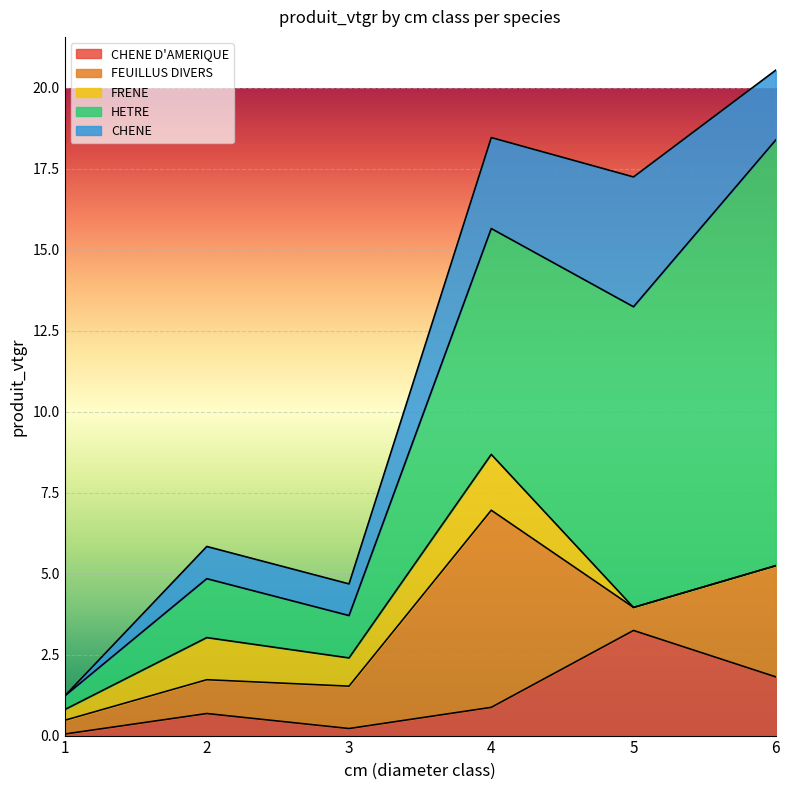

Count the number of categories in the chart.

6